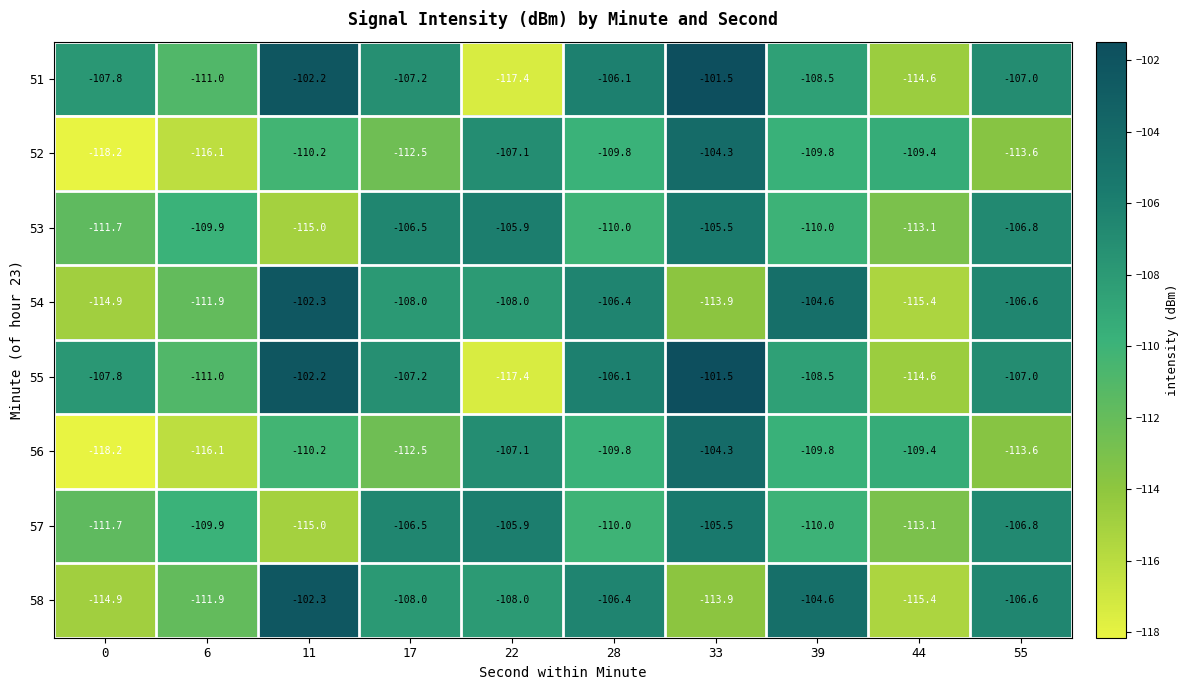

What is the greatest value displayed?

-101.5